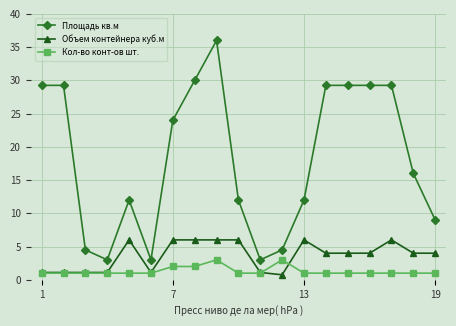

Count the Кол-во конт-ов шт. values in the range 1 to 2.

17